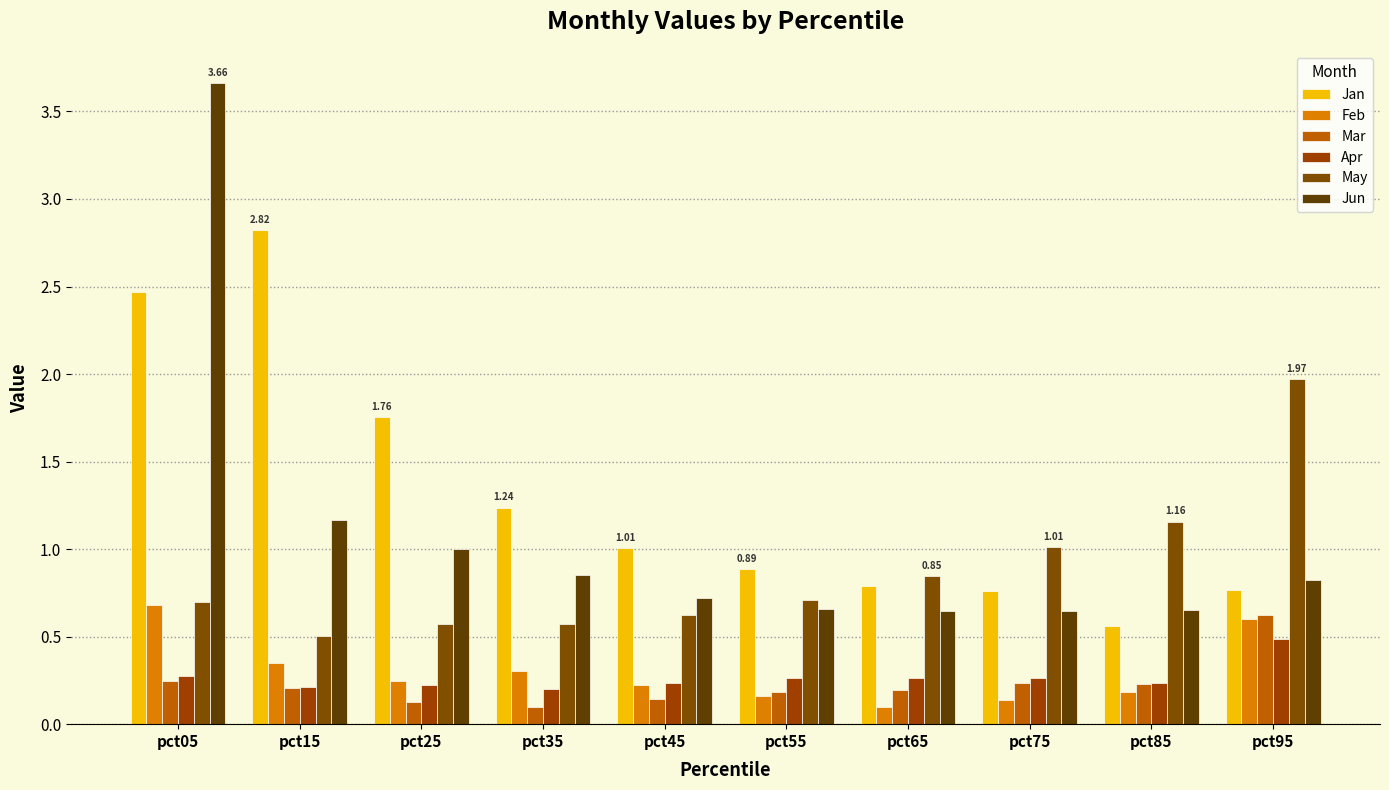

How many bars are there in each group?

6